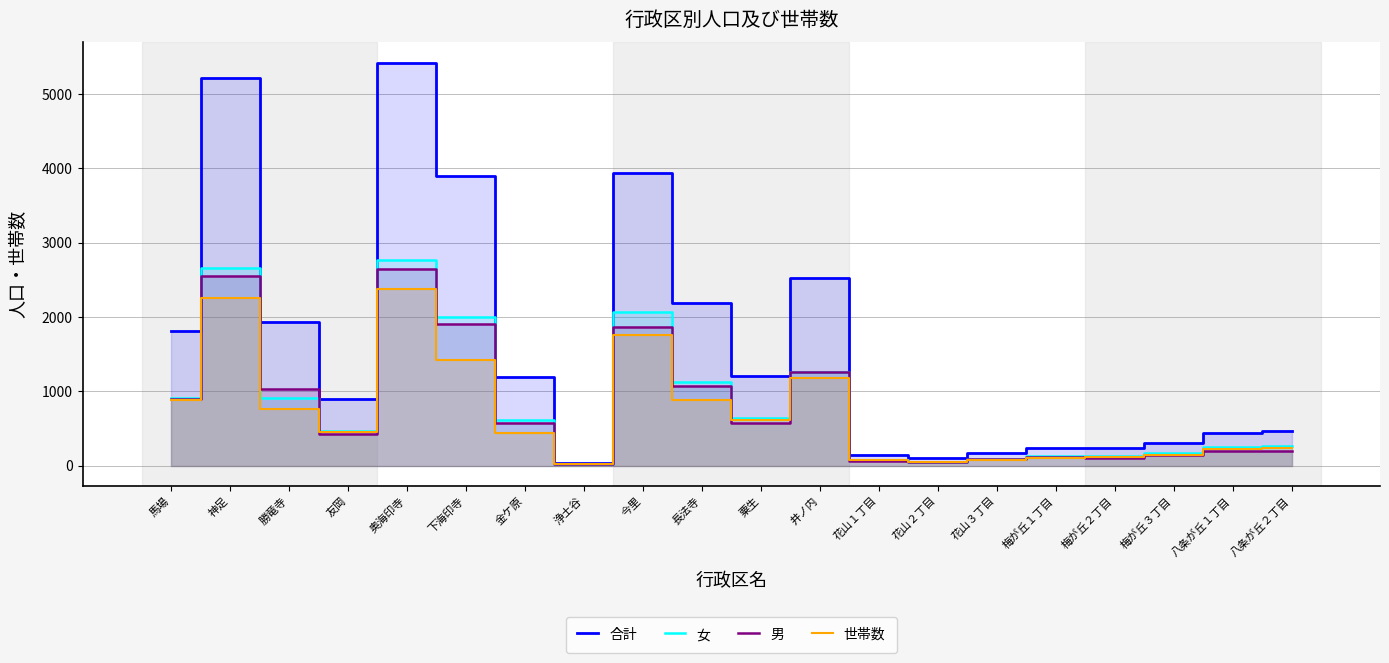

How many distinct data groups are displayed?

4